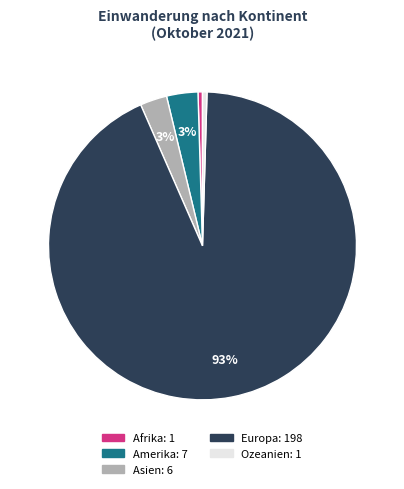

Is the sum of Amerika and Asien greater than half?

No